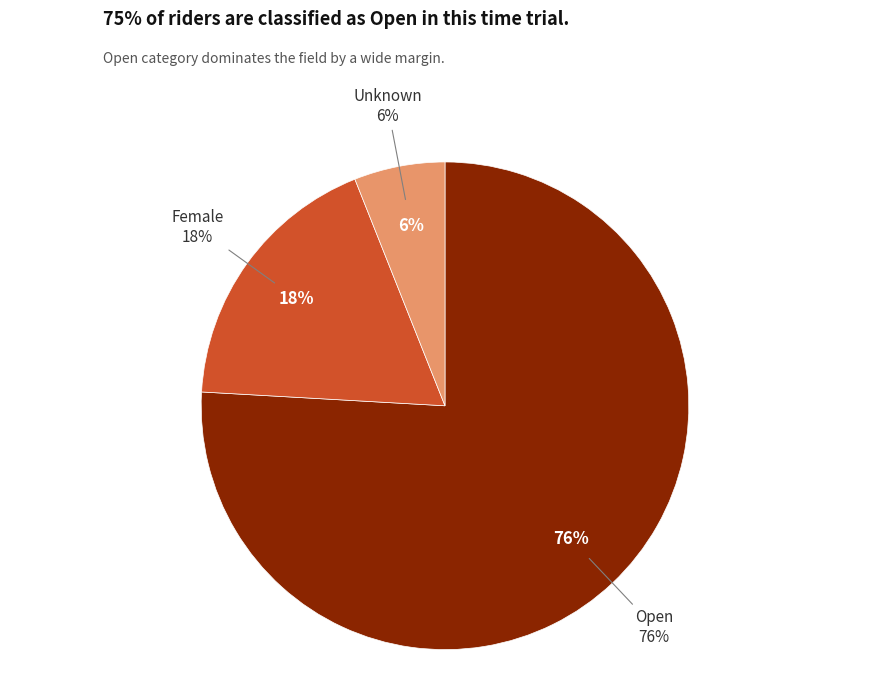

The Female slice represents 18% of the pie. True or false?

True